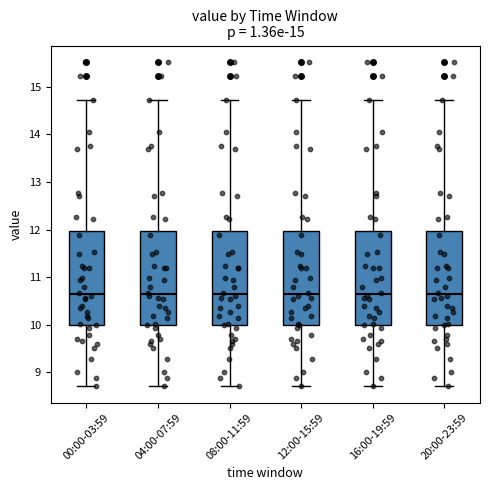

Where does the upper whisker of the box for 08:00-11:59 end on the y-axis? The values are not printed on the chart, so give them approximately, as read against the axis.

14.7